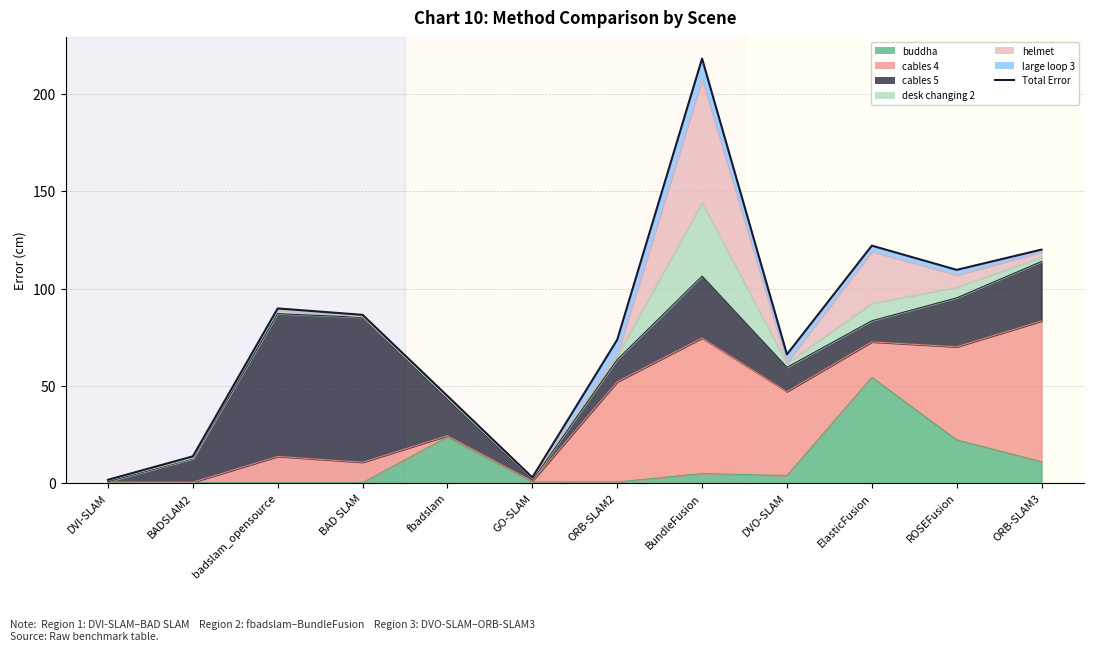

Where is the first local maximum?

badslam_opensource